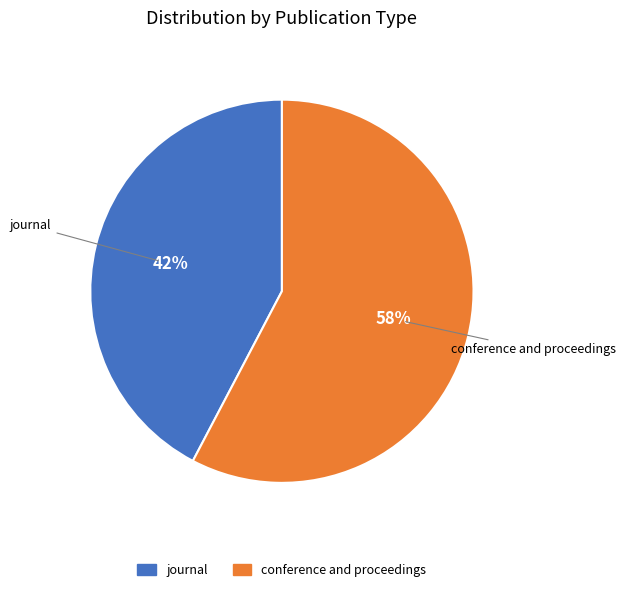

Rank the categories by value from highest to lowest.

conference and proceedings, journal